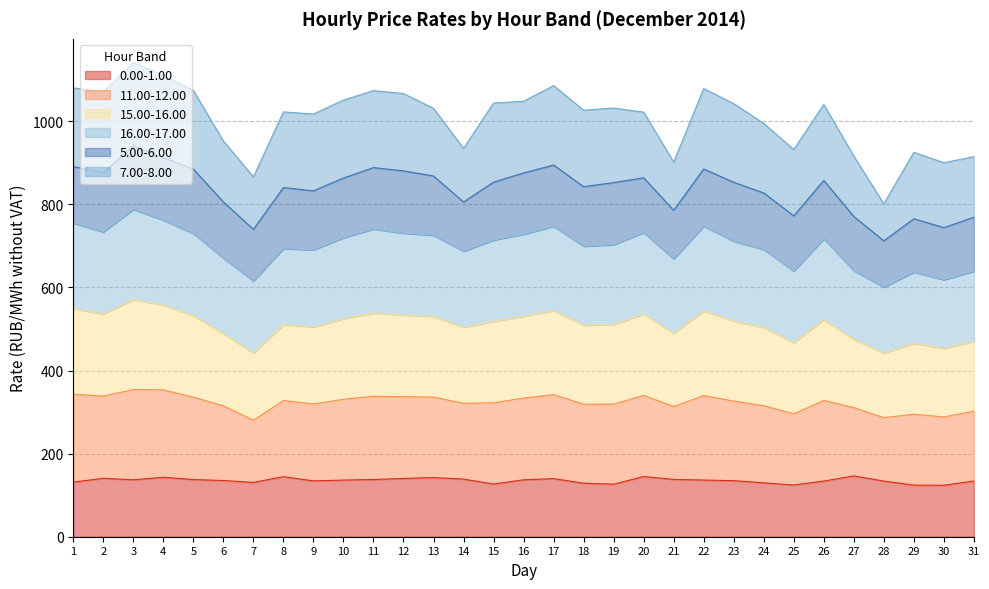

True or false: 0.00-1.00 and 11.00-12.00 cross at least once.

False